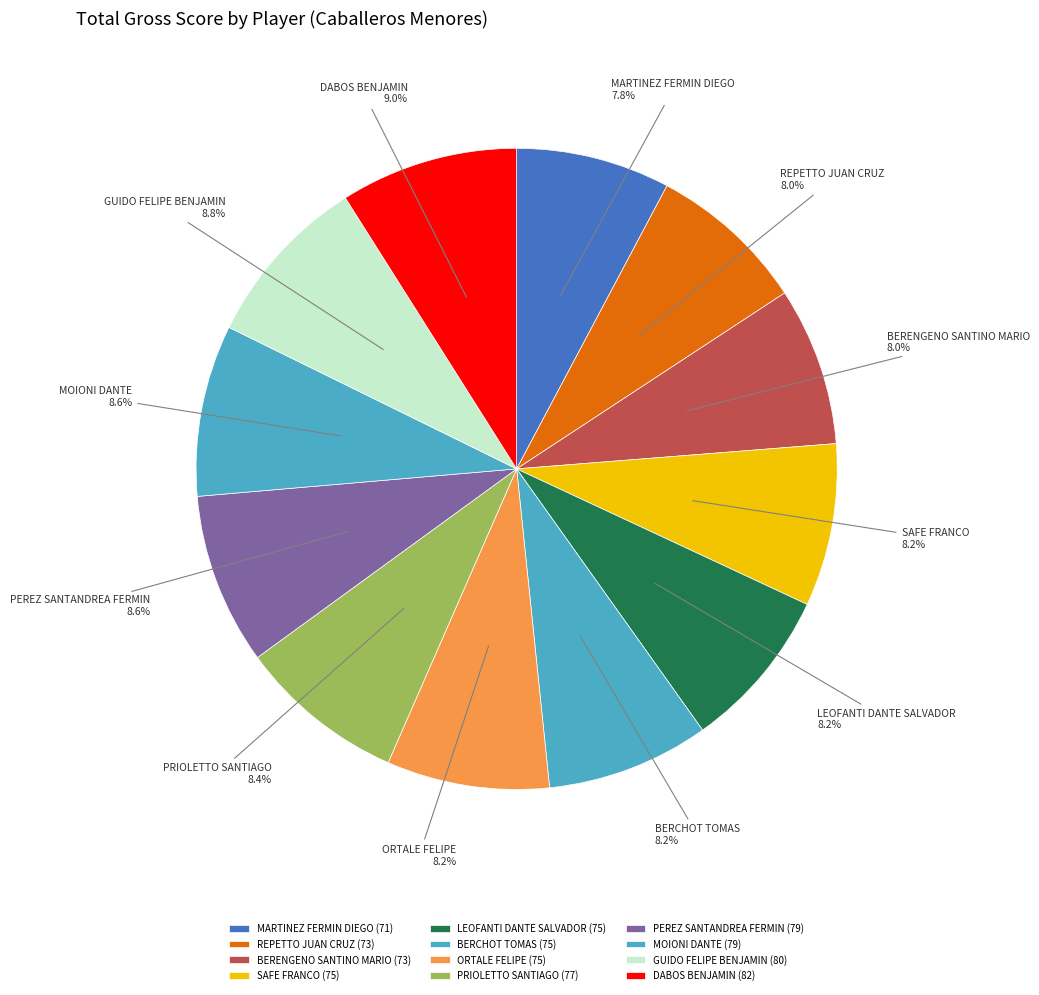

Does any single category account for the majority?

No